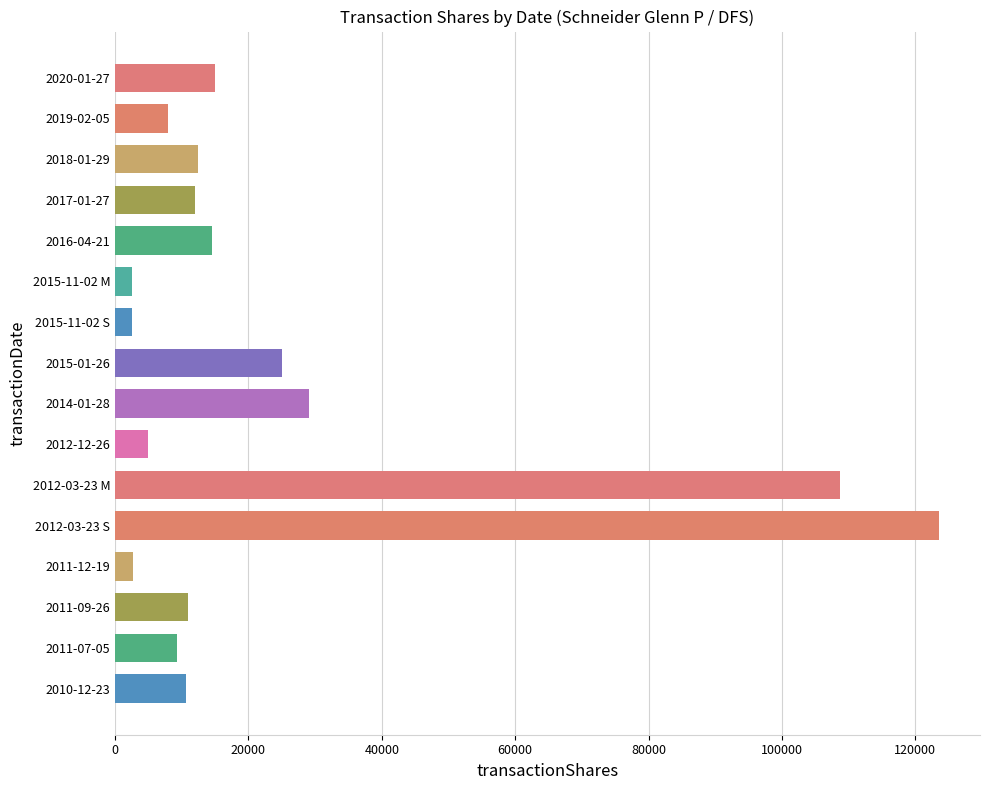

Is it true that the value at 2020-01-27 is 15000?

True